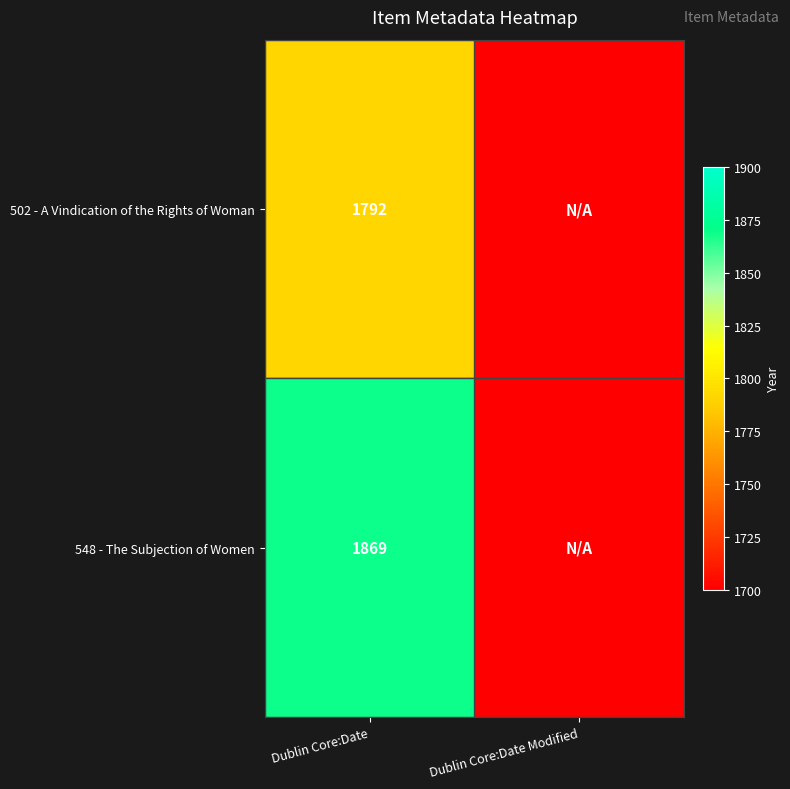

Is it true that 502 - A Vindication of the Rights of Woman equals 1792 at Dublin Core:Date?

True